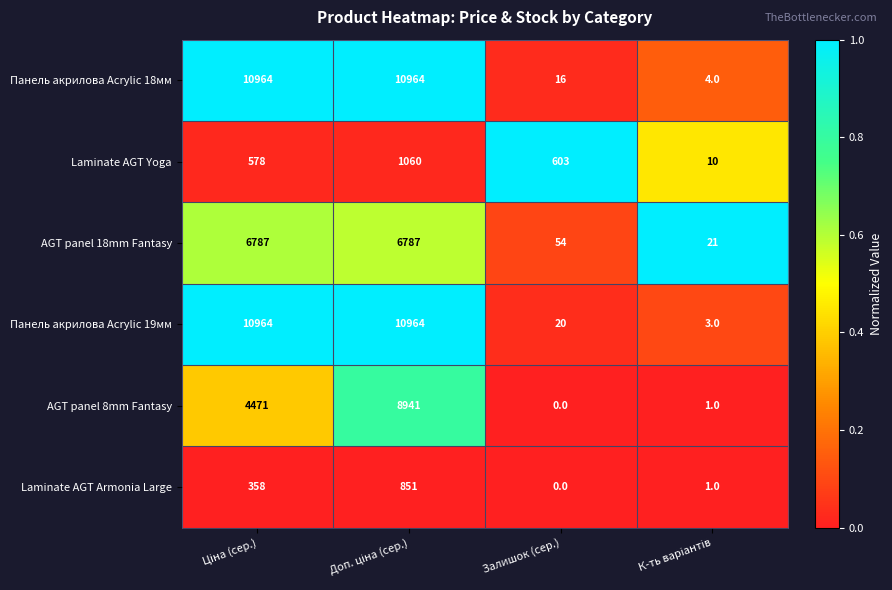

Reading right to left, what are all the values shown in this chart?

Панель акрилова Acrylic 18мм: 4	16	10964	10964
Laminate AGT Yoga: 10	603	1060	578
AGT panel 18mm Fantasy: 21	54	6787	6787
Панель акрилова Acrylic 19мм: 3	20	10964	10964
AGT panel 8mm Fantasy: 1	0	8941	4471
Laminate AGT Armonia Large: 1	0	851	358